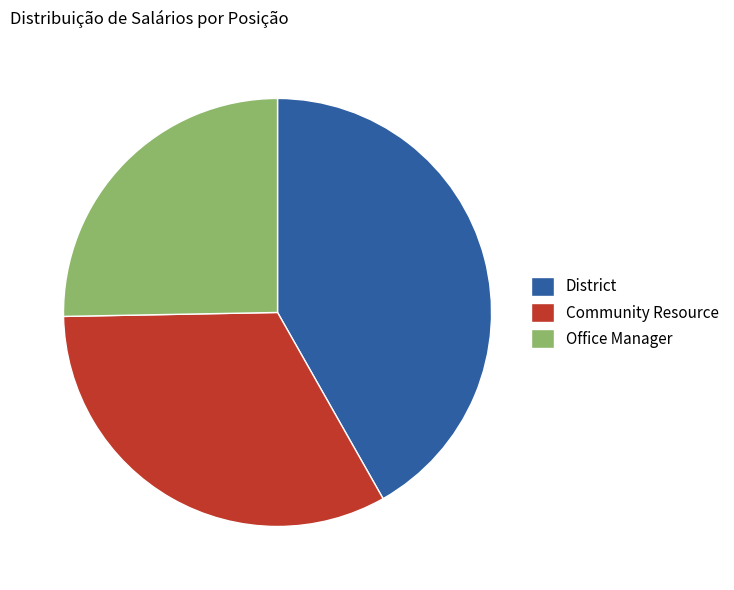

Rank the categories by value from lowest to highest.

Office Manager, Community Resource, District